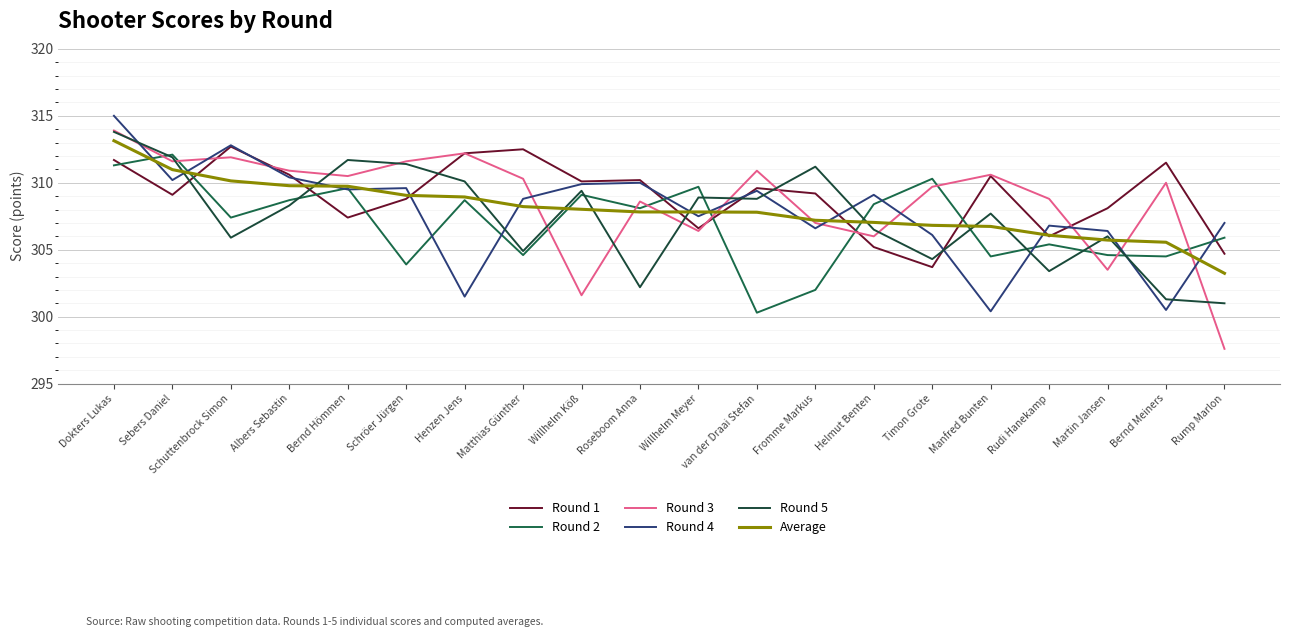

Reading left to right, transcribe all the data shown in this chart.

Round 1: 311.7	309.1	312.7	310.6	307.4	308.8	312.2	312.5	310.1	310.2	306.6	309.6	309.2	305.2	303.7	310.5	306.0	308.1	311.5	304.7
Round 2: 311.3	312.1	307.4	308.7	309.6	303.9	308.7	304.6	309.1	308.1	309.7	300.3	302.0	308.4	310.3	304.5	305.4	304.6	304.5	305.9
Round 3: 313.9	311.6	311.9	310.9	310.5	311.6	312.2	310.3	301.6	308.6	306.4	310.9	307.0	306.0	309.7	310.6	308.8	303.5	310.0	297.6
Round 4: 315.0	310.2	312.8	310.4	309.5	309.6	301.5	308.8	309.9	310.0	307.5	309.4	306.6	309.1	306.1	300.4	306.8	306.4	300.5	307.0
Round 5: 313.8	311.9	305.9	308.3	311.7	311.4	310.1	304.9	309.4	302.2	308.9	308.8	311.2	306.5	304.3	307.7	303.4	306.0	301.3	301.0
Average: 313.1	311.0	310.1	309.8	309.7	309.1	308.9	308.2	308.0	307.8	307.8	307.8	307.2	307.0	306.8	306.7	306.1	305.7	305.6	303.2